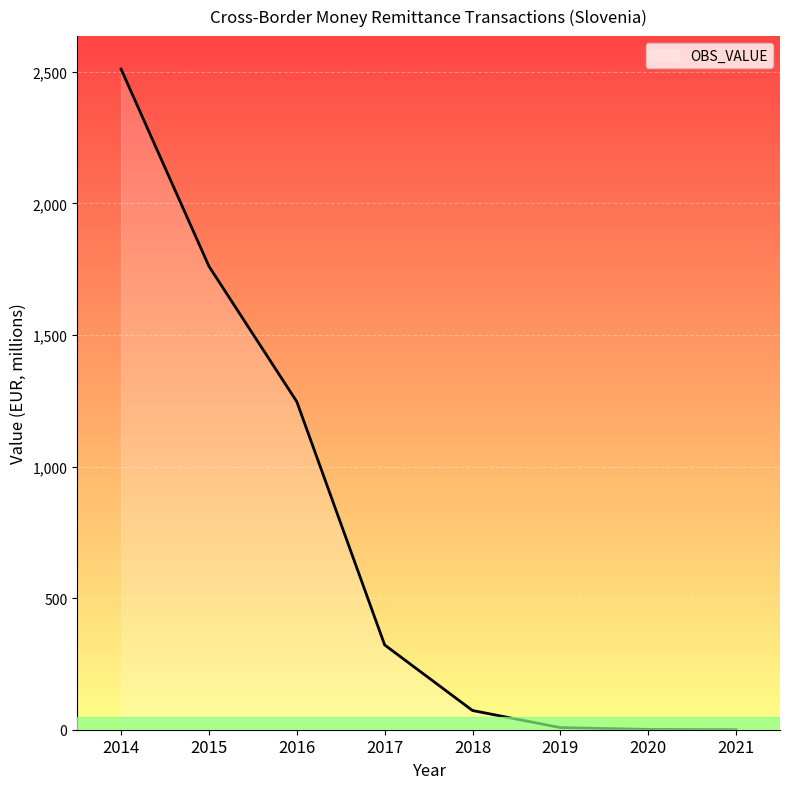

True or false: the data has more than 1 interior local peaks.

False